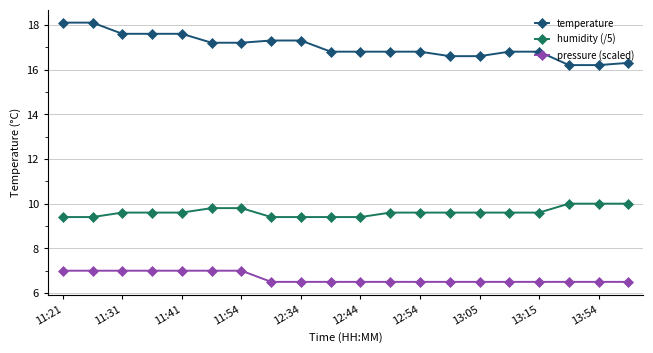

True or false: temperature and humidity (/5) intersect in this chart.

False